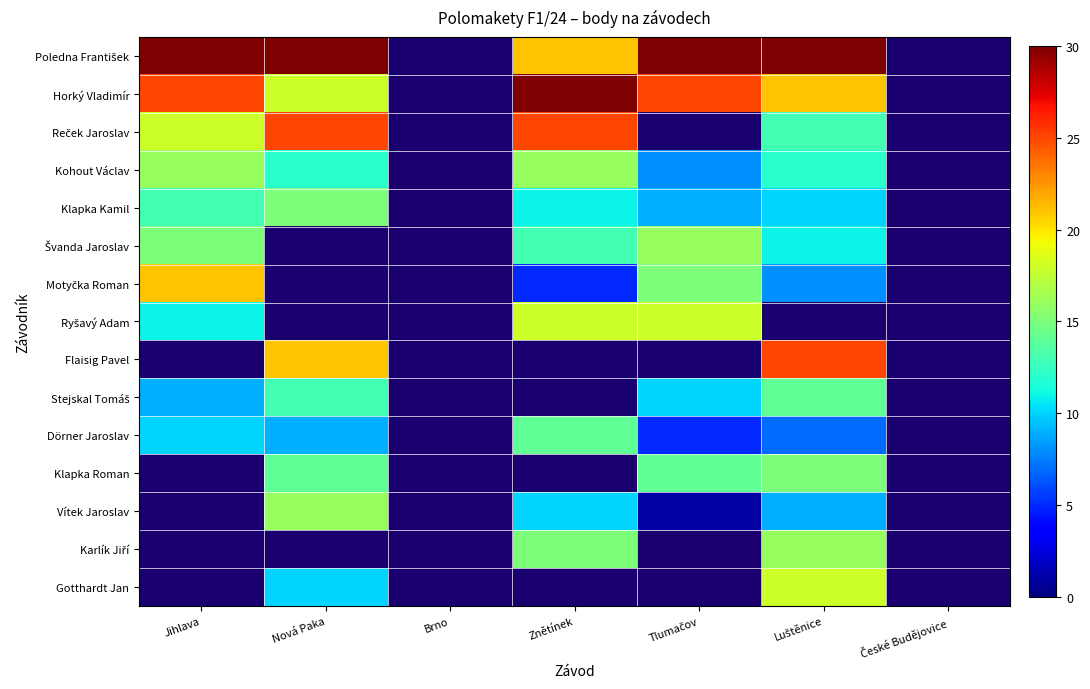

Is it true that Horký Vladimír equals 15.2 at Tlumačov?

False